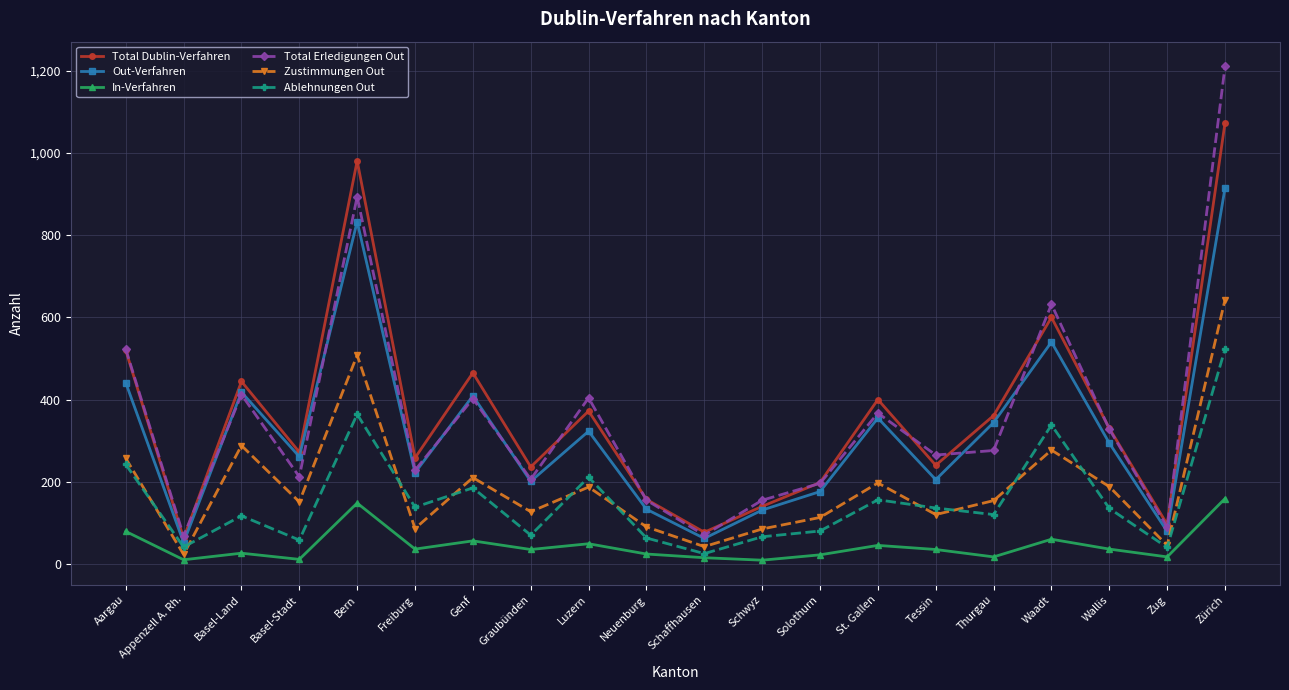

What is the maximum value for Total Dublin-Verfahren?

1074